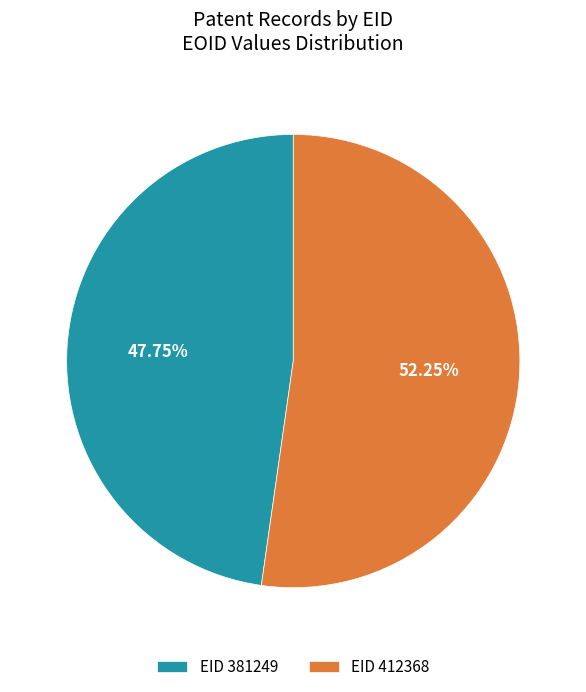

Is there any slice that represents more than half of the pie?

Yes